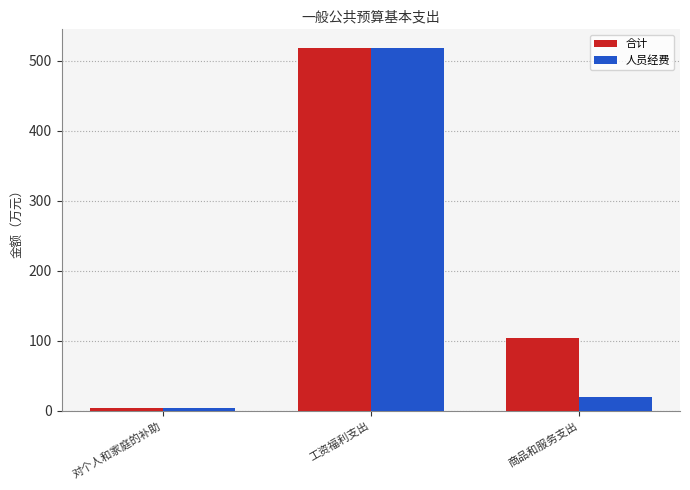

What is the label of the 3rd bar from the right?

对个人和家庭的补助